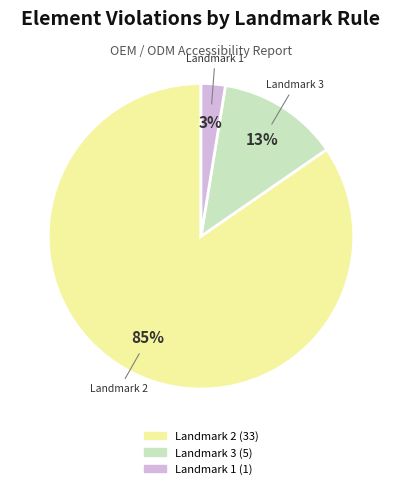

To the nearest percent, what is the average slice percentage?

33%